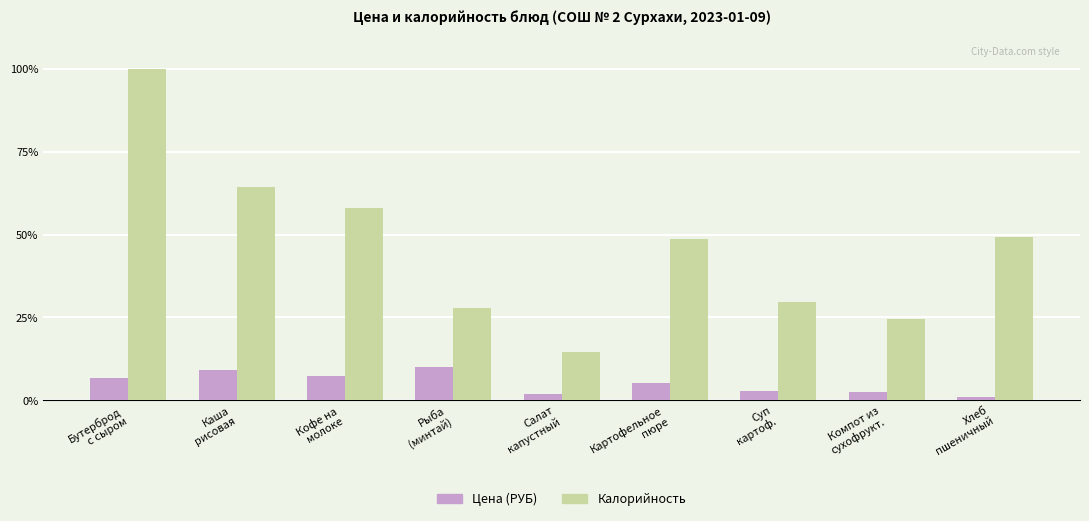

What is the average value of the Калорийность series?

46.3